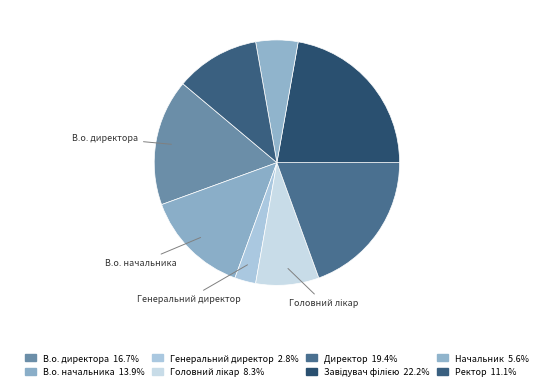

How many slices are in this pie chart?

8